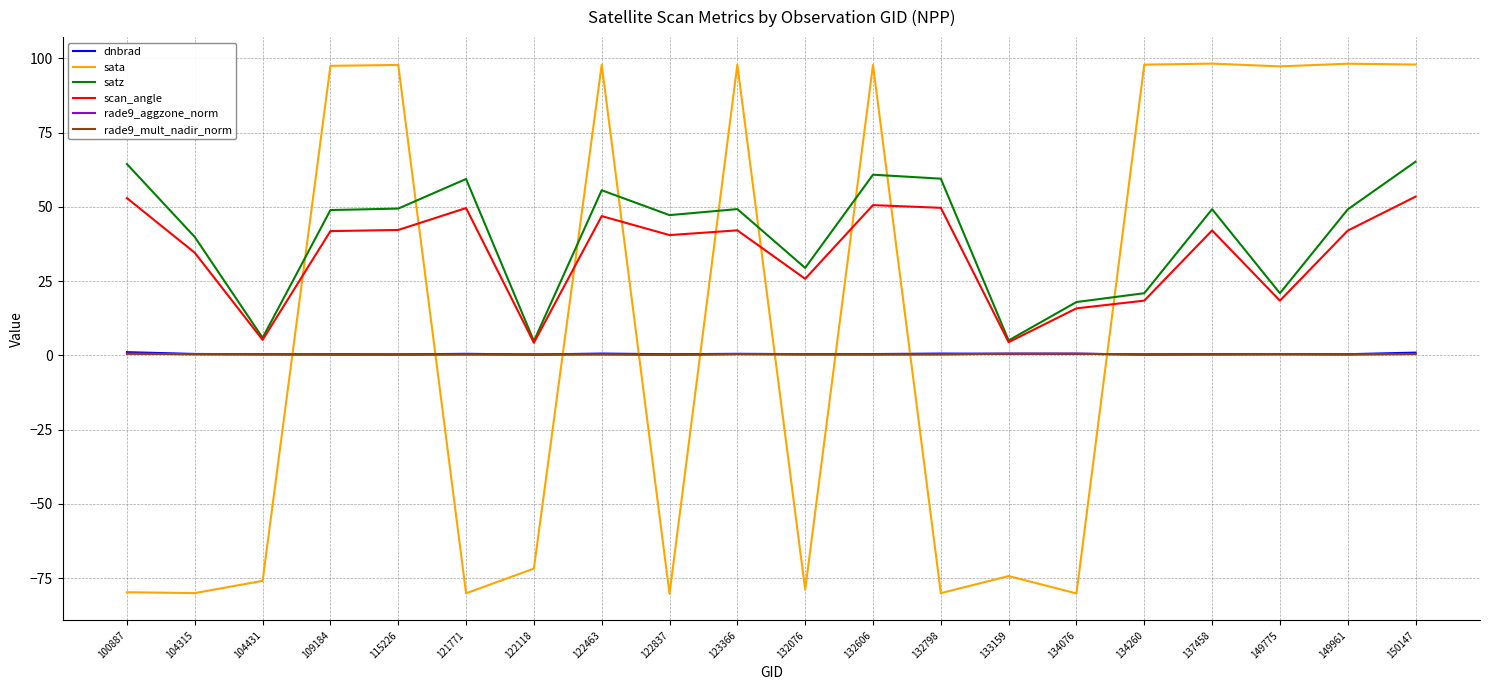

Which series changed the most between 121771 and 137458?

sata